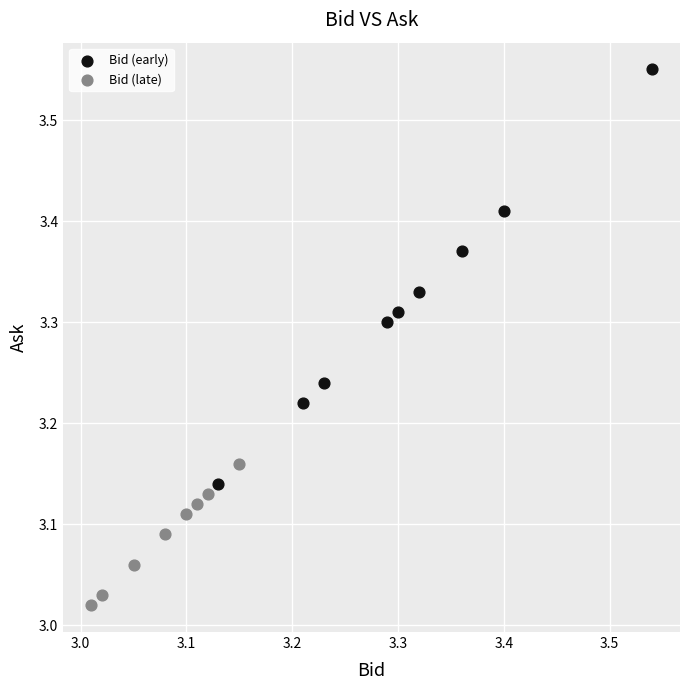

Which series reaches the maximum Y coordinate?

Bid (early)